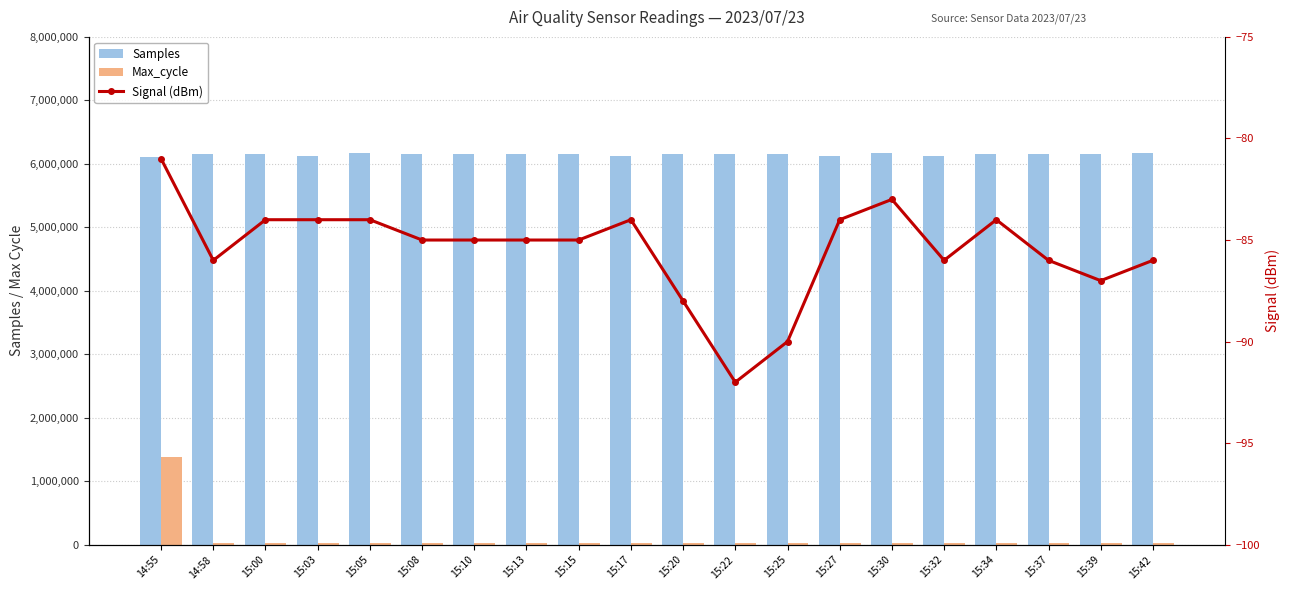

What is the label of the 18th bar from the left?

15:37